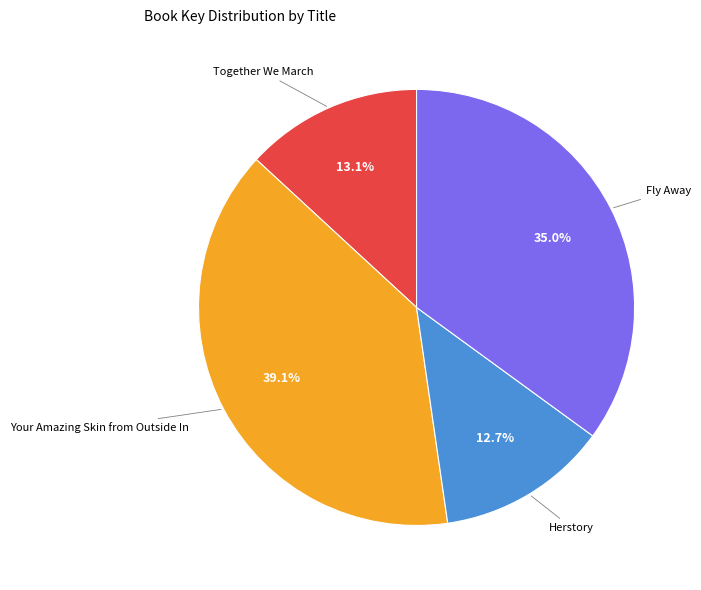

Does any single category account for the majority?

No